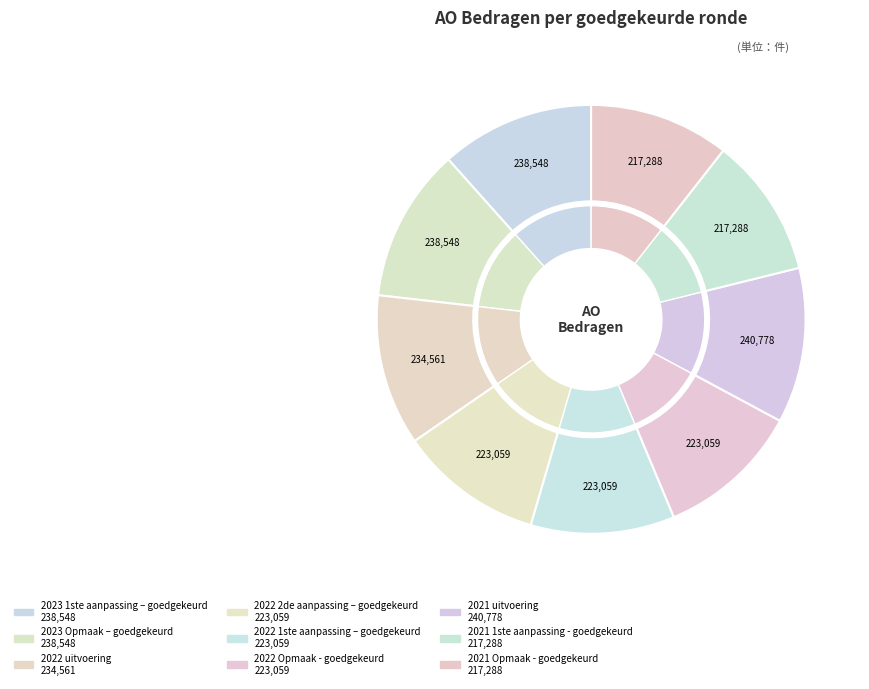

Does 2022 1ste aanpassing – goedgekeurd represent more than half of the total?

No